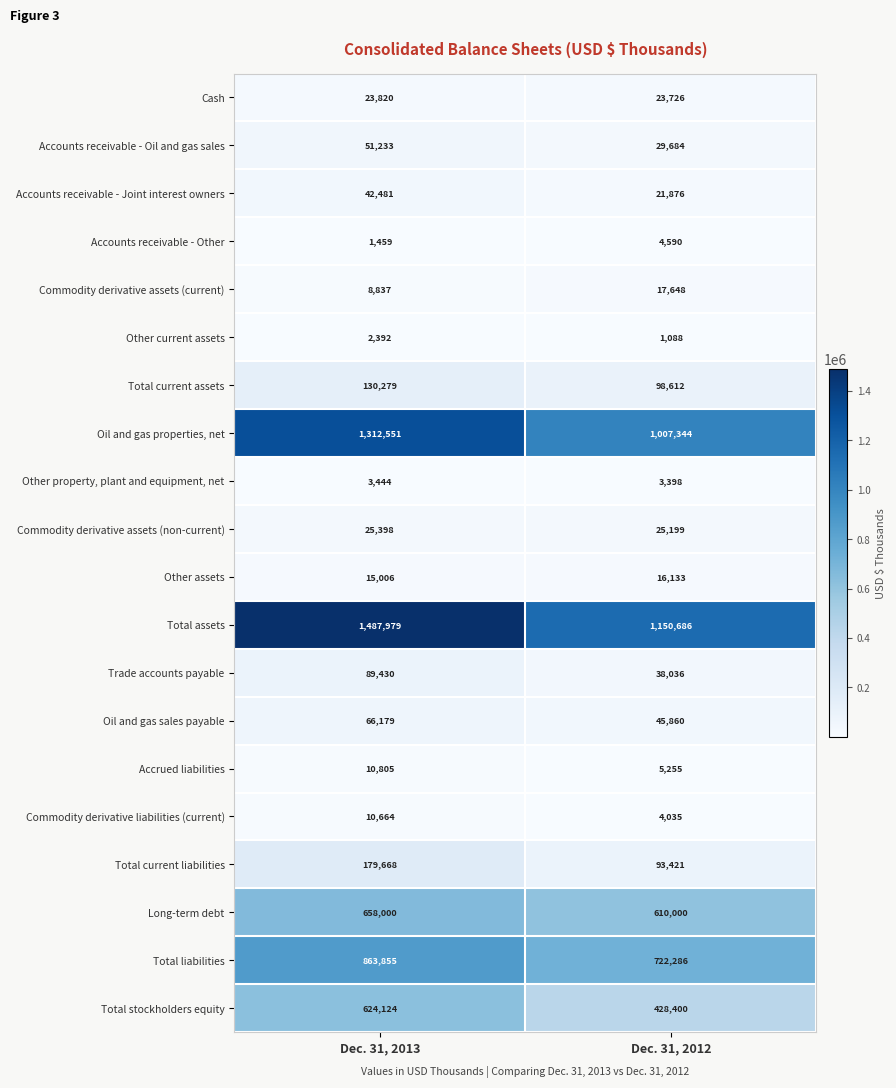

Is it true that Oil and gas sales payable equals 60041 at Dec. 31, 2012?

False